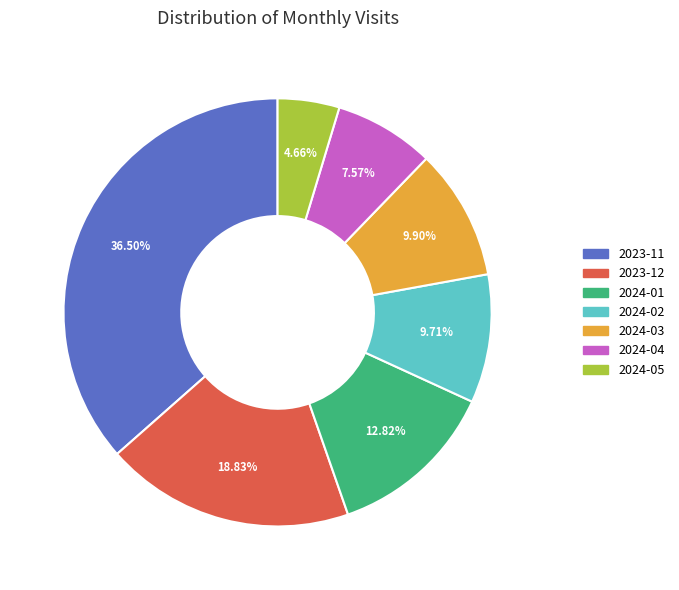

Is there any slice that represents more than half of the pie?

No